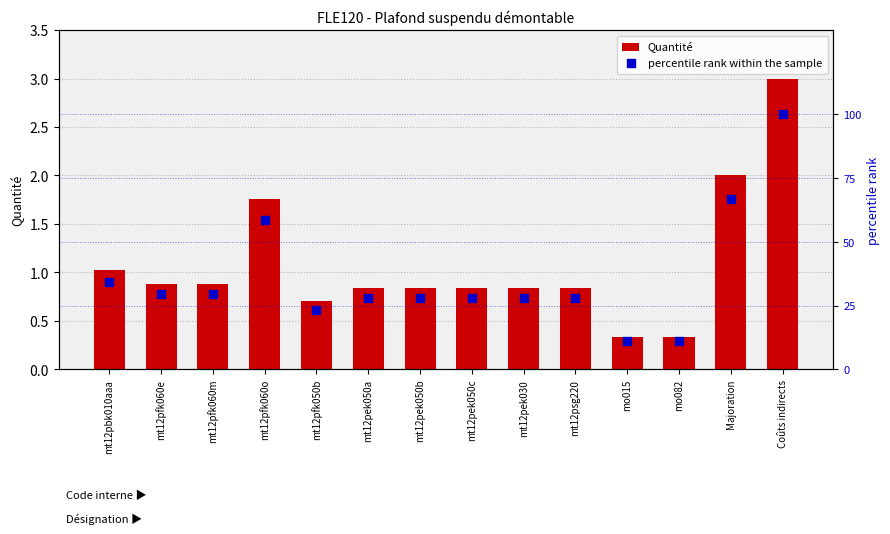

Which series has the widest spread of Y values?

percentile rank within the sample